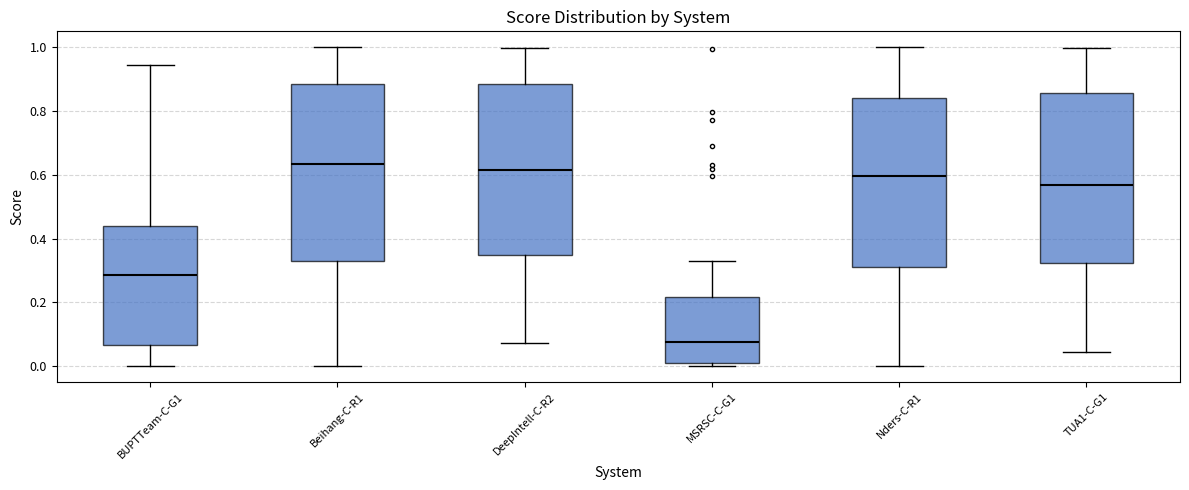

Reading left to right, read every box against the y-axis: the position of its median line, the range the box covers, and the ends of its whiskers. The values are not printed on the chart, so give them approximately, as read against the axis.

BUPTTeam-C-G1: median 0.28, box 0.06 to 0.44, whiskers 0.00 to 0.94
Beihang-C-R1: median 0.64, box 0.32 to 0.88, whiskers 0.00 to 1.00
DeepIntell-C-R2: median 0.62, box 0.34 to 0.88, whiskers 0.08 to 1.00
MSRSC-C-G1: median 0.08, box 0.02 to 0.22, whiskers 0.00 to 0.34
Nders-C-R1: median 0.60, box 0.32 to 0.84, whiskers 0.00 to 1.00
TUA1-C-G1: median 0.56, box 0.32 to 0.86, whiskers 0.04 to 1.00